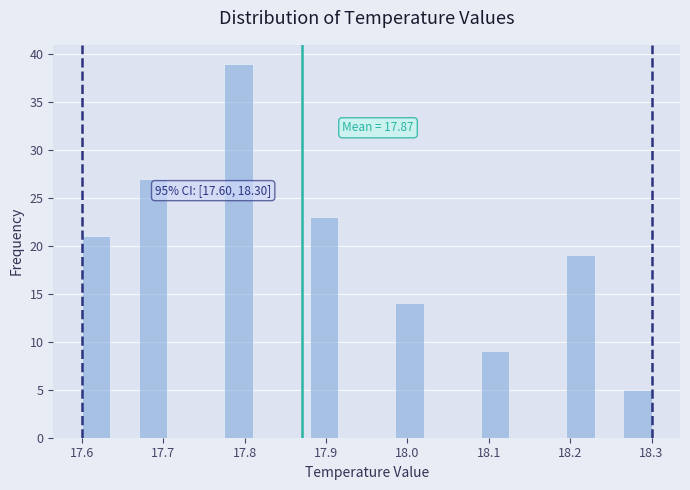

Around what value on the x-axis is the tallest bar? Give the approximate position of its centre, as read against the axis.

17.79